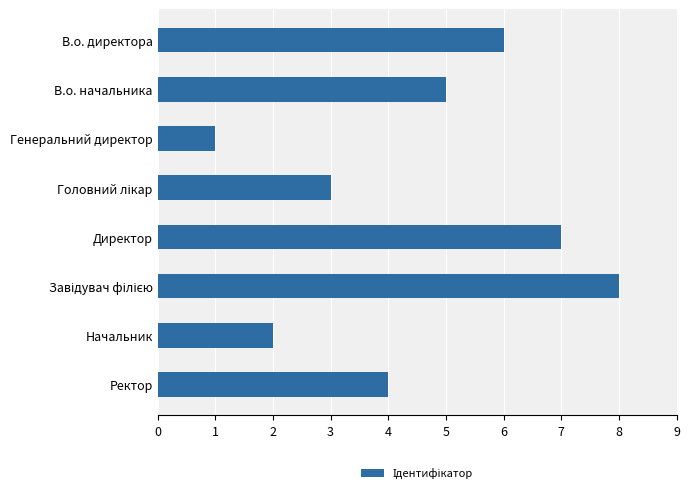

What is the sum of all values?

36